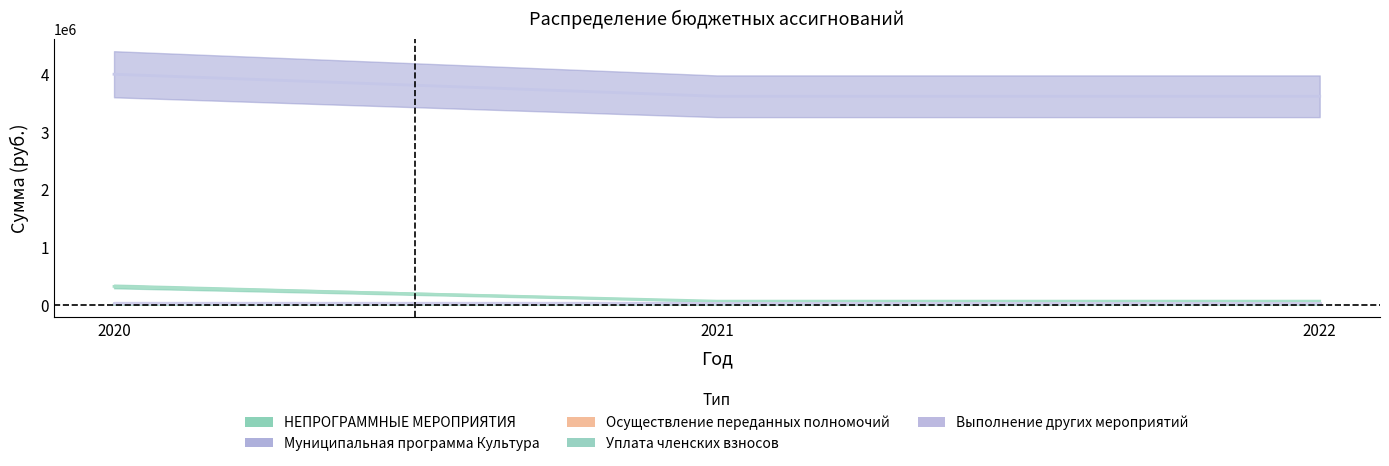

What is the total value across all series at 2021?

3677200